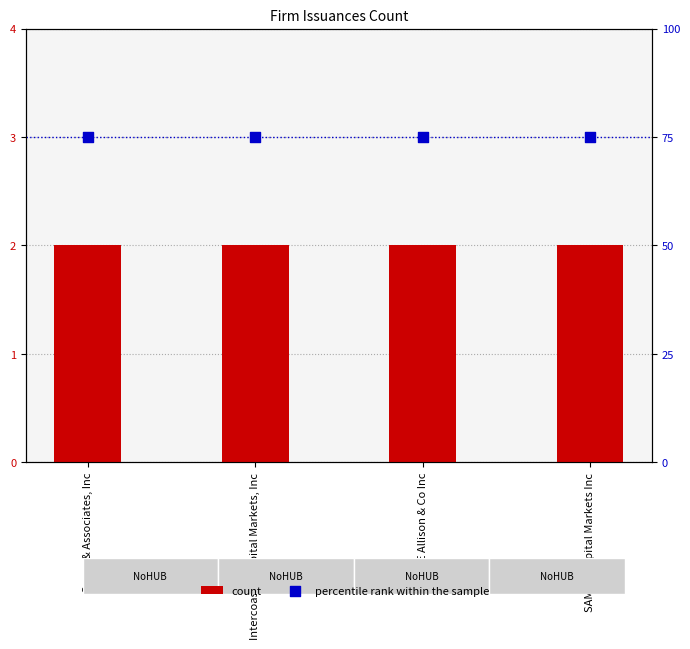

What is the total value across all series at SAMCO Capital Markets Inc?

77